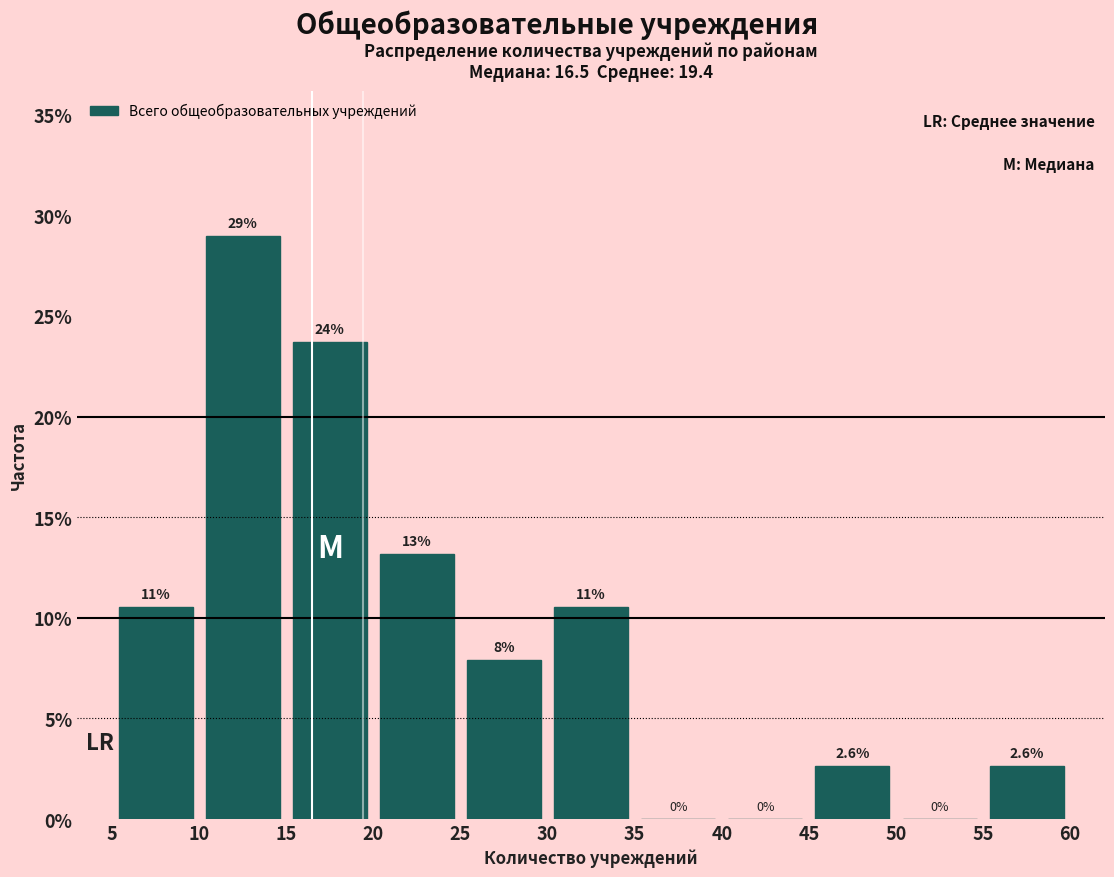

Over which range of the x-axis is the bar tallest?

10 to 15